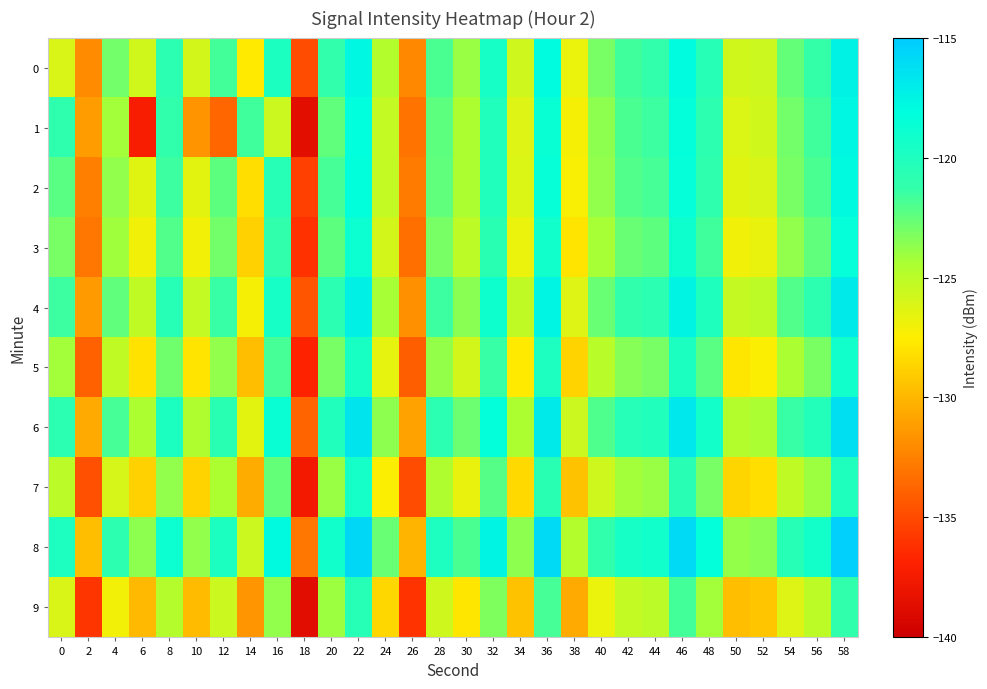

Between 14 and 6, which is larger?

6